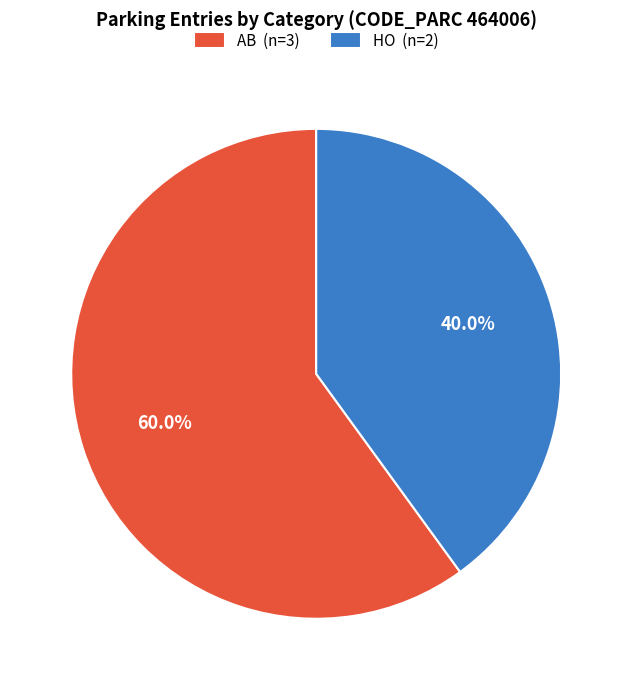

Rank the categories by value from lowest to highest.

HO (n=2), AB (n=3)